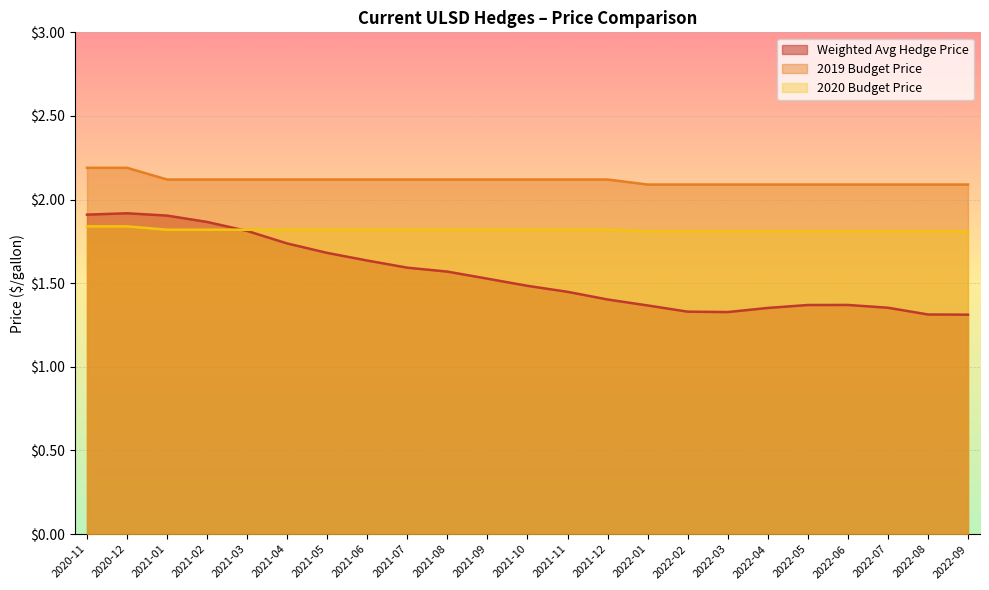

What is the label of the 12th point from the right?

2021-10